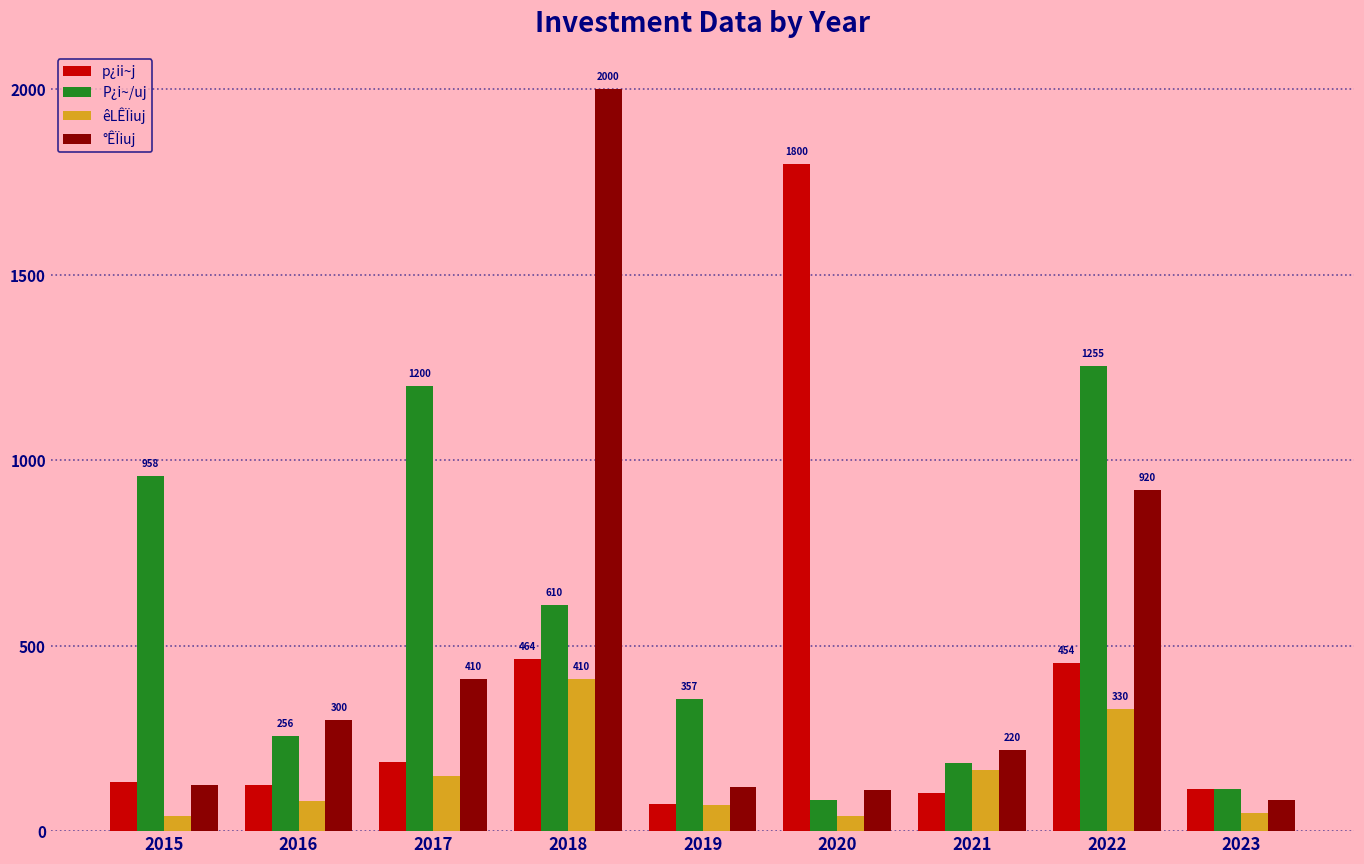

What is the difference between the p¿ii~j values at 2021 and 2022?

351.5